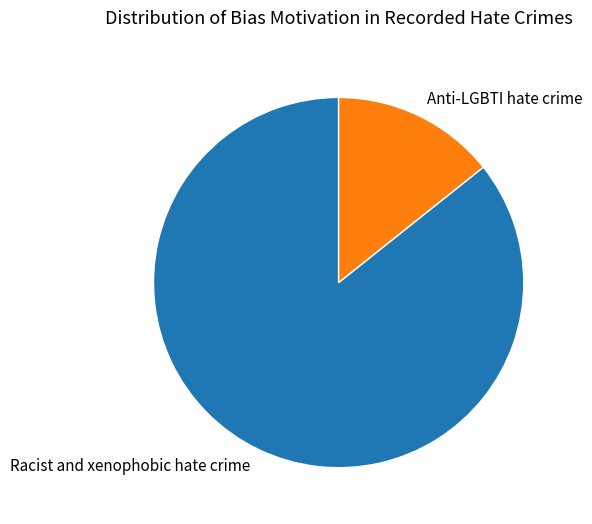

What is the smallest slice in the pie chart?

Anti-LGBTI hate crime